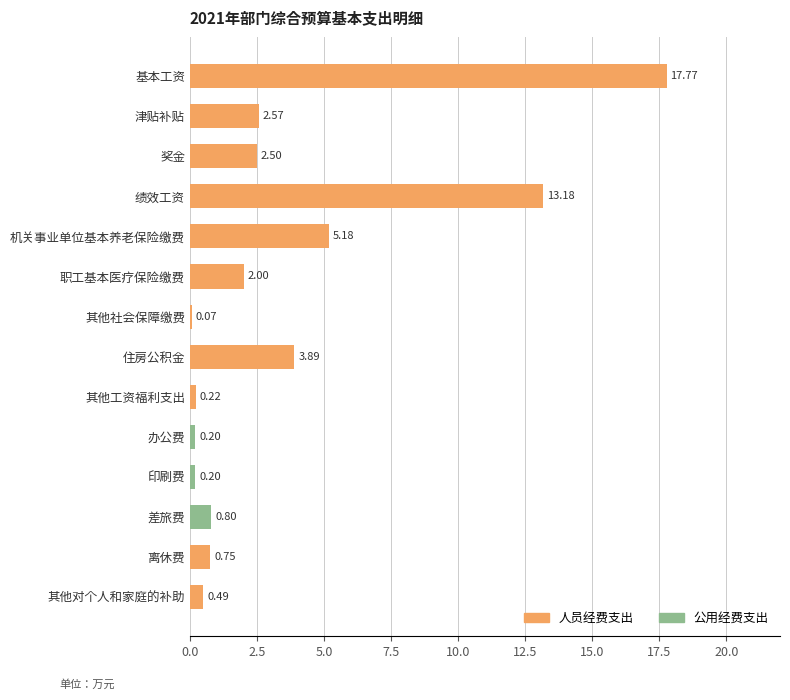

Which category has the highest value across all series?

基本工资